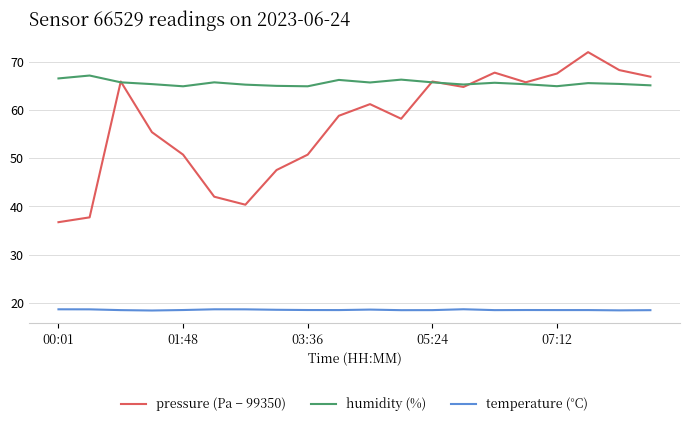

Which series has the widest spread of values?

pressure (Pa − 99350)